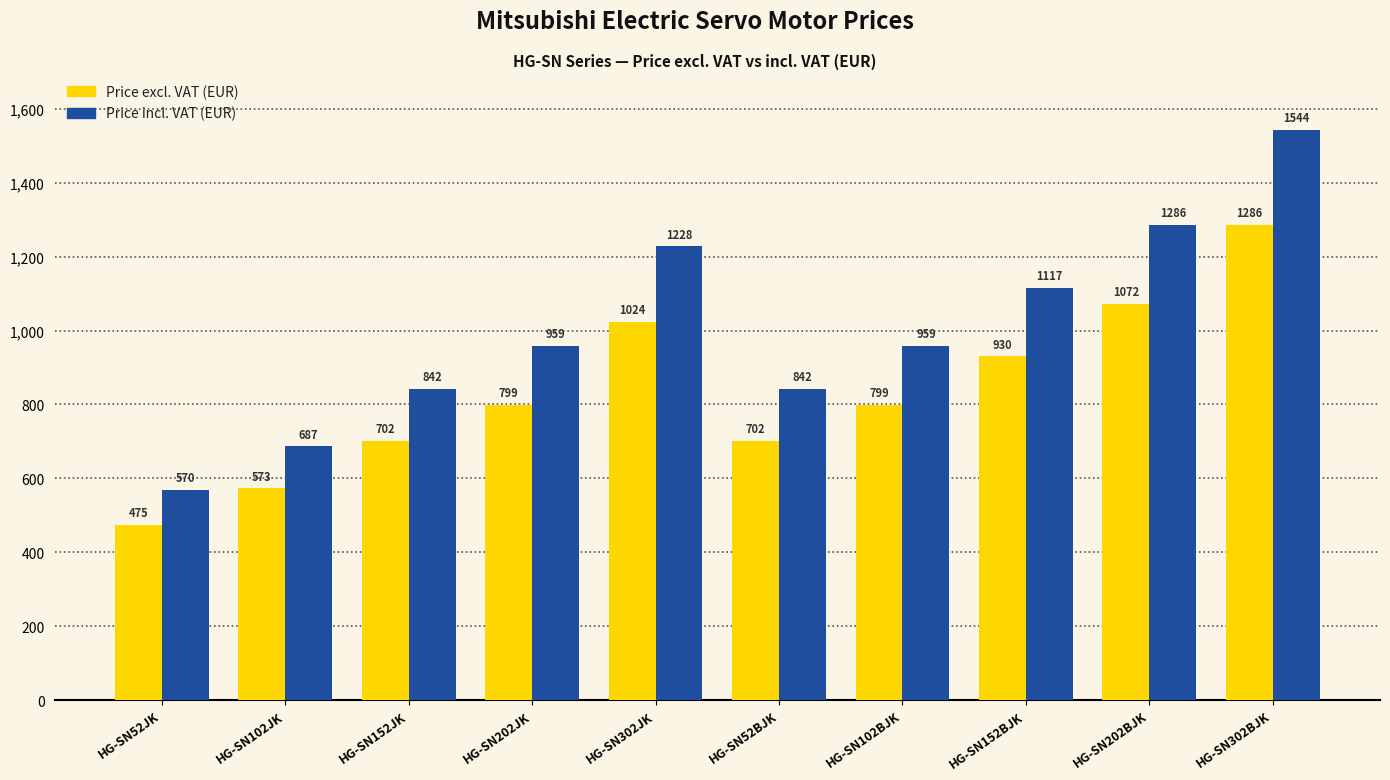

Which series has the largest range (max minus min)?

Price incl. VAT (EUR)